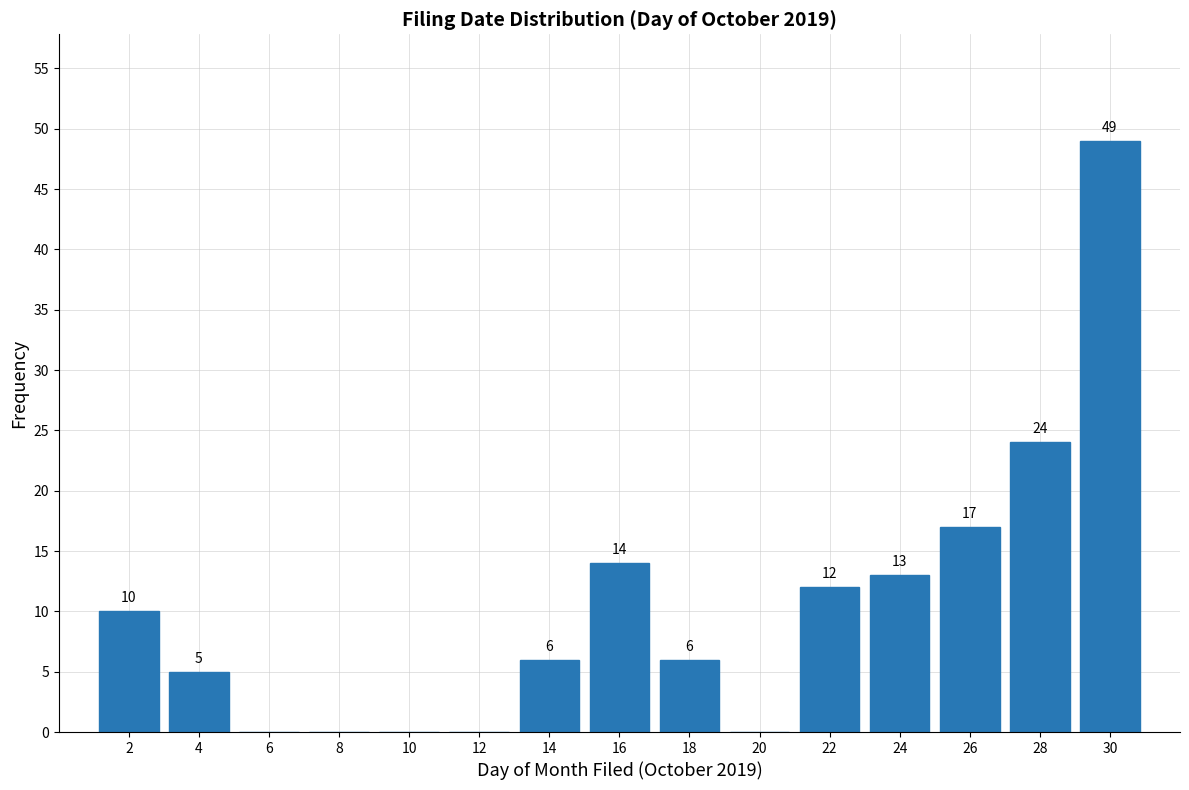

Which range on the x-axis has the tallest bar?

29 to 31